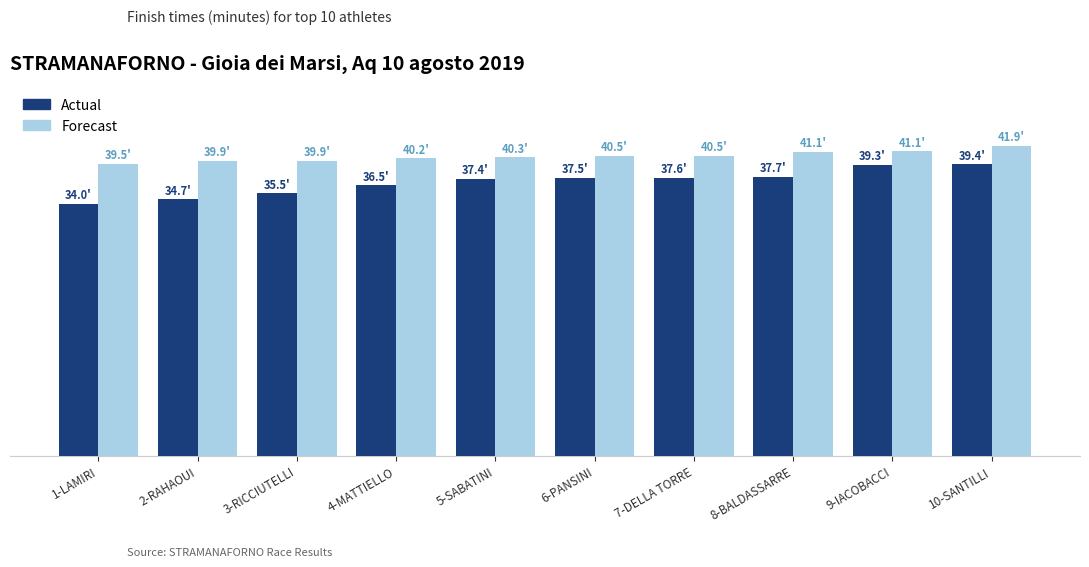

Does the chart contain stacked bars?

No